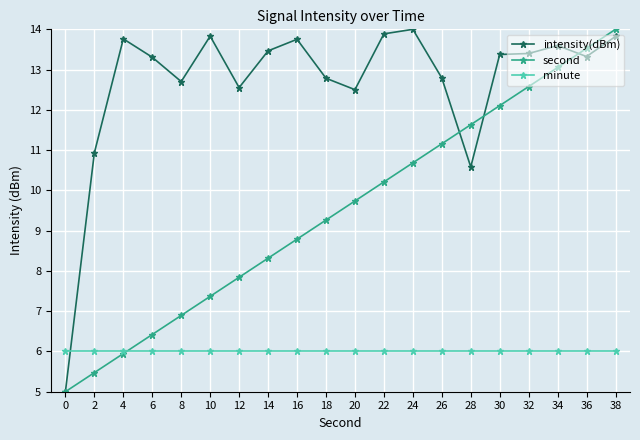

Reading right to left, what are all the values shown in this chart?

intensity(dBm): 38=13.8	36=13.3	34=13.6	32=13.4	30=13.4	28=10.6	26=12.8	24=14.0	22=13.9	20=12.5	18=12.8	16=13.8	14=13.5	12=12.6	10=13.8	8=12.7	6=13.3	4=13.8	2=10.9	0=5.0
second: 38=14.0	36=13.5	34=13.1	32=12.6	30=12.1	28=11.6	26=11.2	24=10.7	22=10.2	20=9.7	18=9.3	16=8.8	14=8.3	12=7.8	10=7.4	8=6.9	6=6.4	4=5.9	2=5.5	0=5.0
minute: 38=6.0	36=6.0	34=6.0	32=6.0	30=6.0	28=6.0	26=6.0	24=6.0	22=6.0	20=6.0	18=6.0	16=6.0	14=6.0	12=6.0	10=6.0	8=6.0	6=6.0	4=6.0	2=6.0	0=6.0